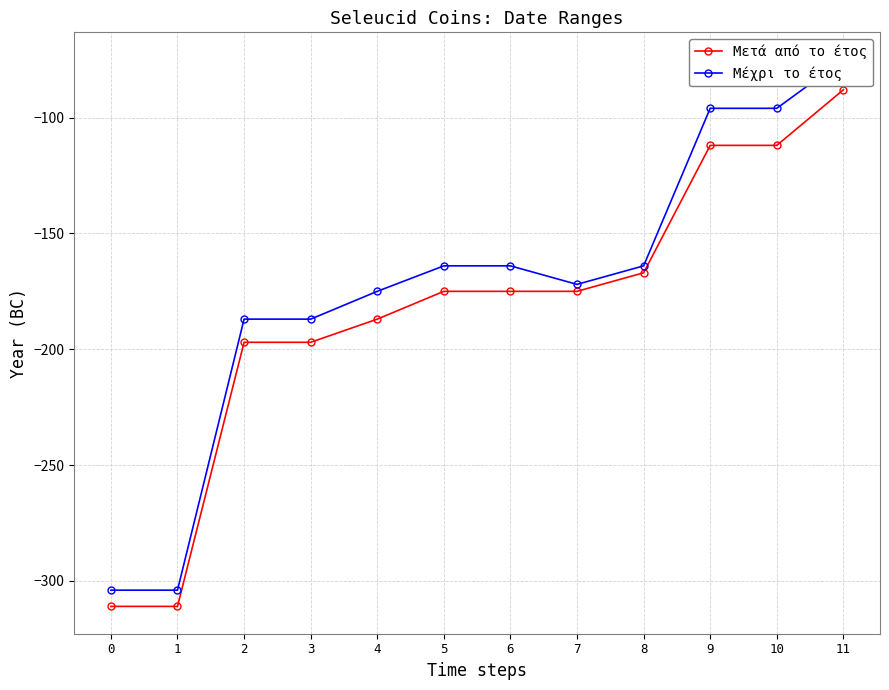

Rank the series by their average value, from lowest to highest.

Μετά από το έτος, Μέχρι το έτος